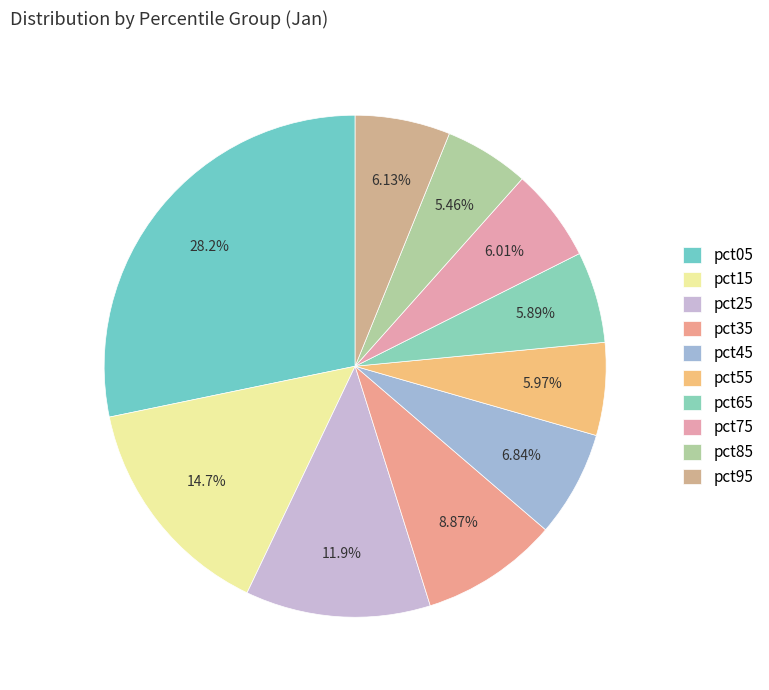

Is the sum of pct05 and pct55 greater than half?

No